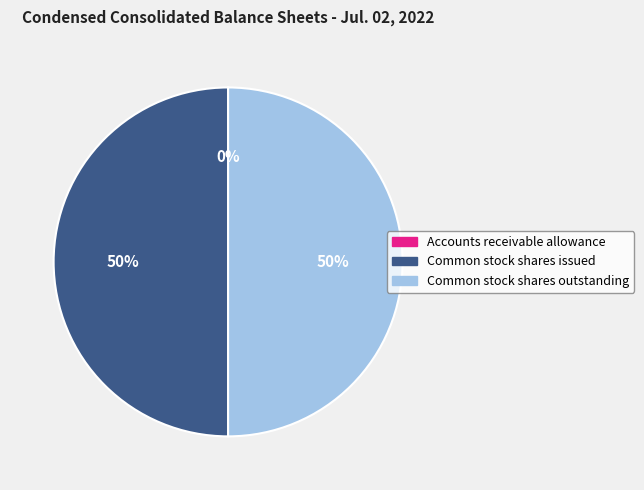

To the nearest percent, what is the average slice percentage?

33%